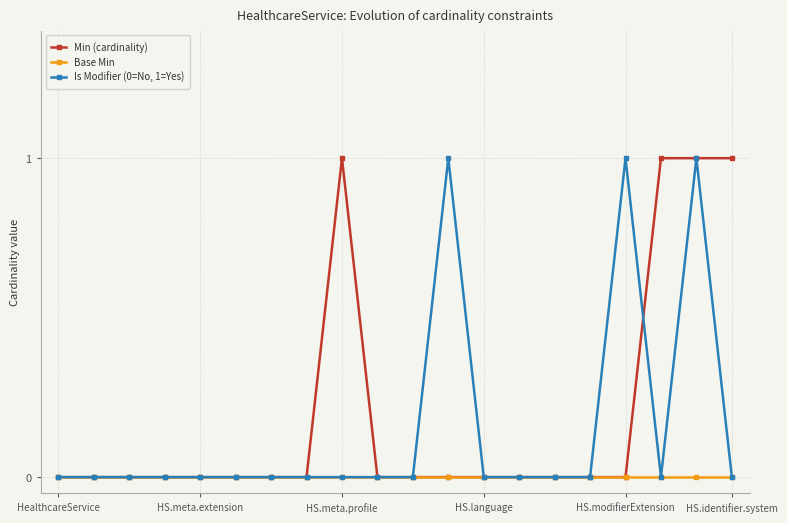

True or false: Is Modifier (0=No, 1=Yes) has more than 2 interior local peaks.

True